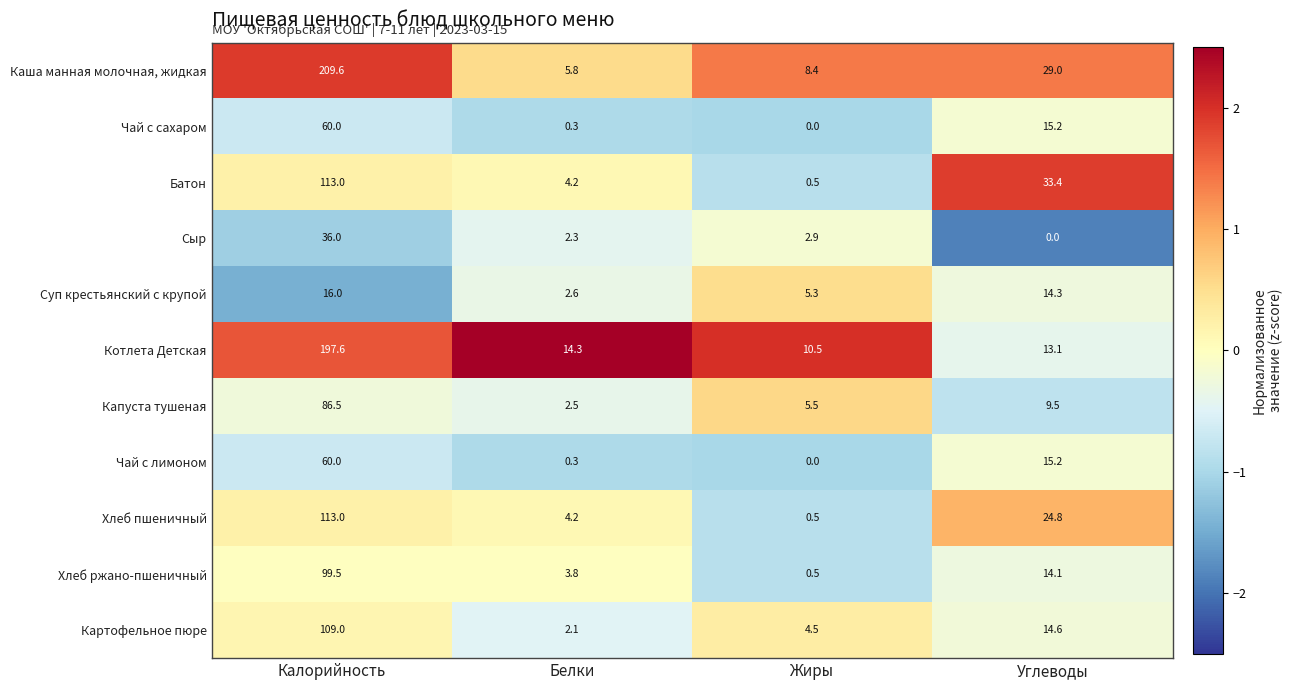

The value of Хлеб ржано-пшеничный at Белки is 3.8. True or false?

True